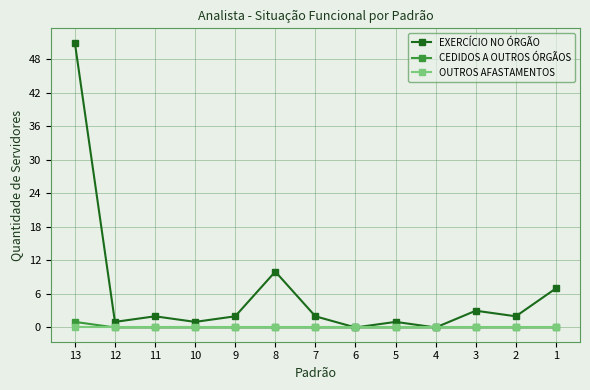

Reading left to right, extract all data points from this chart.

EXERCÍCIO NO ÓRGÃO: 13=51	12=1	11=2	10=1	9=2	8=10	7=2	6=0	5=1	4=0	3=3	2=2	1=7
CEDIDOS A OUTROS ÓRGÃOS: 13=1	12=0	11=0	10=0	9=0	8=0	7=0	6=0	5=0	4=0	3=0	2=0	1=0
OUTROS AFASTAMENTOS: 13=0	12=0	11=0	10=0	9=0	8=0	7=0	6=0	5=0	4=0	3=0	2=0	1=0